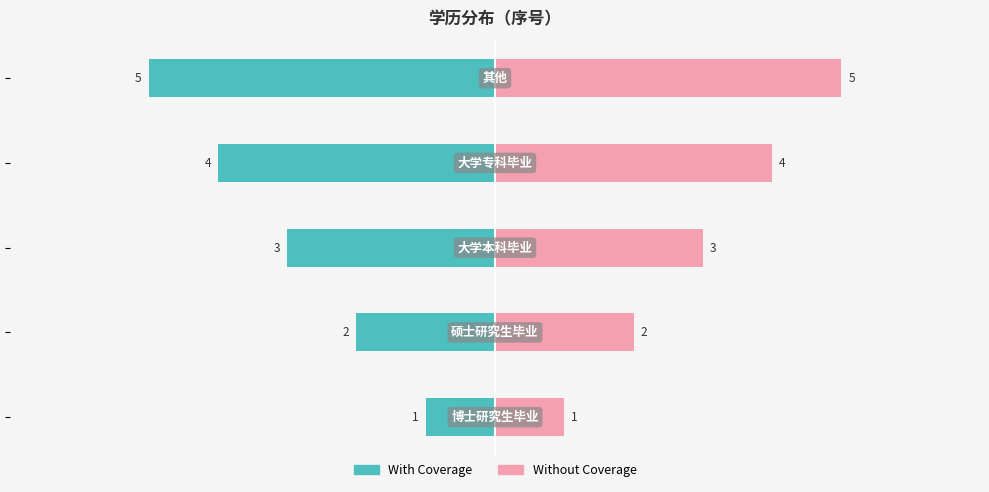

Count the Without Coverage values in the range 2 to 4.

3